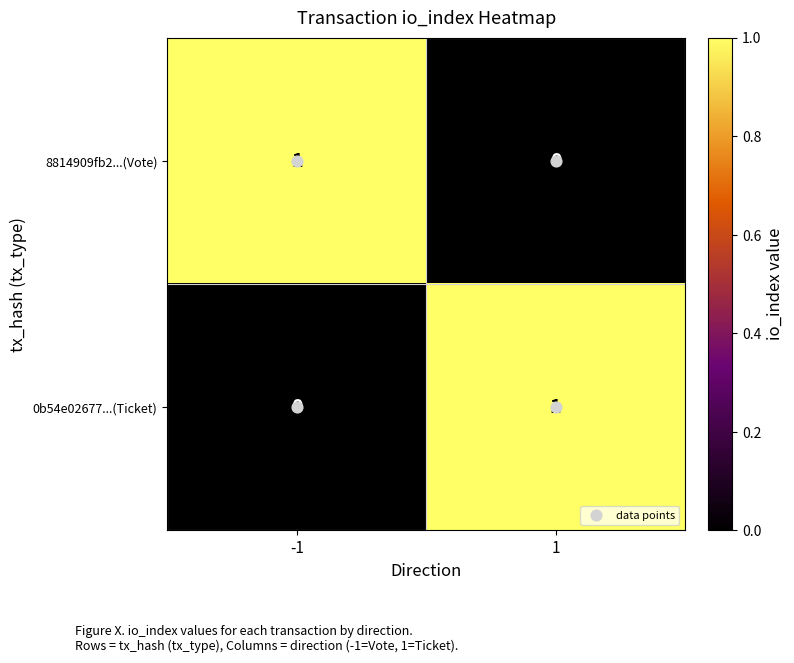

What is the spread (max minus min) of values at 1?

1